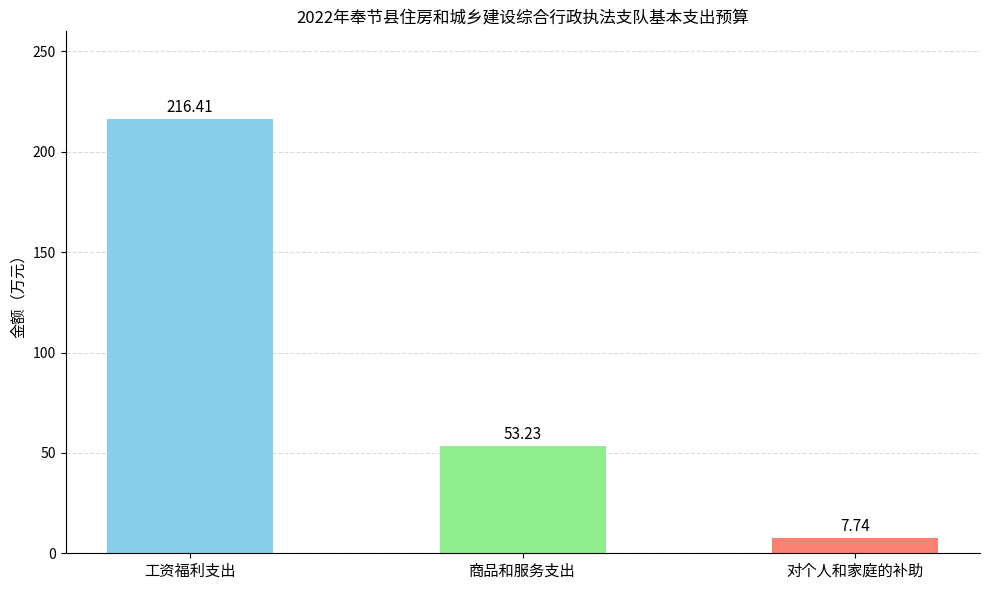

What position from the left is 对个人和家庭的补助?

3